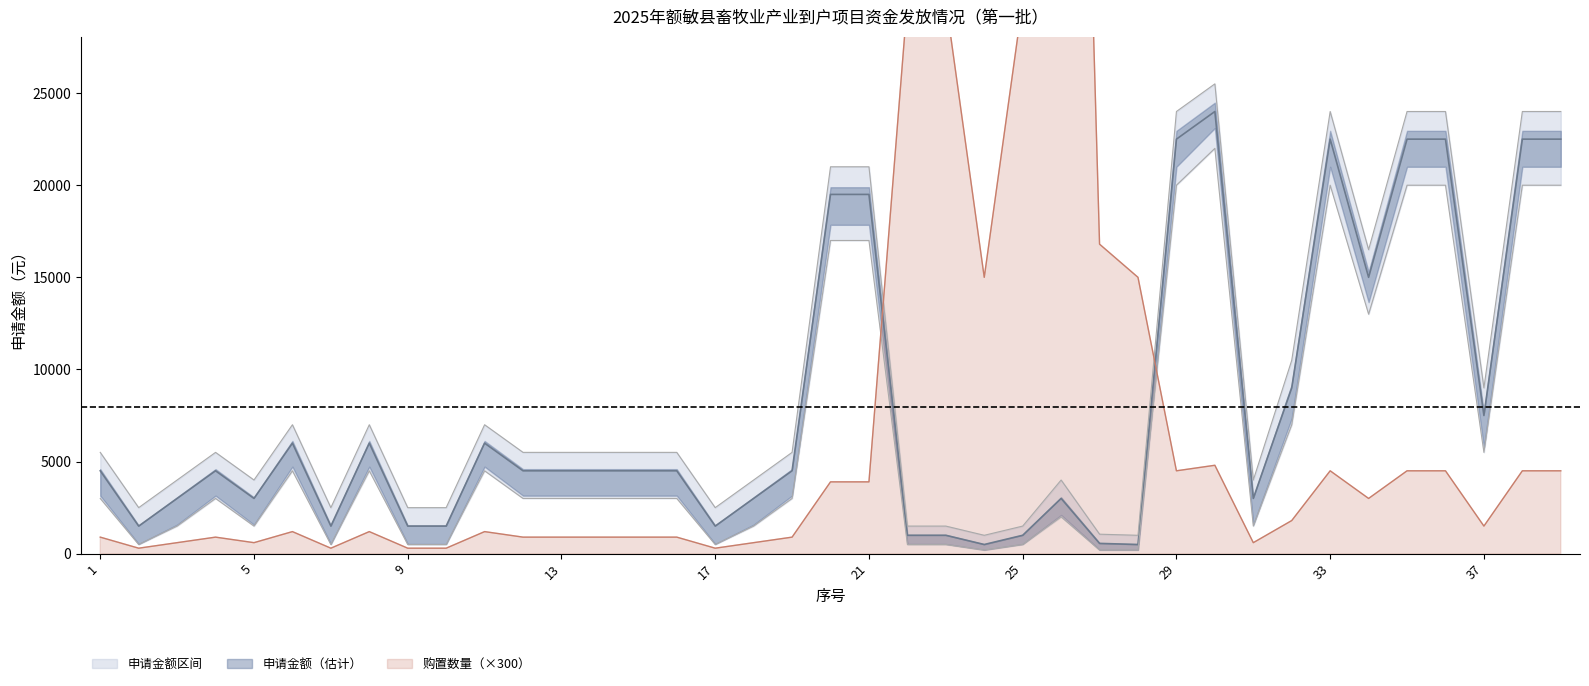

What is the difference between the maximum and minimum values in the 购置数量 series?

89700